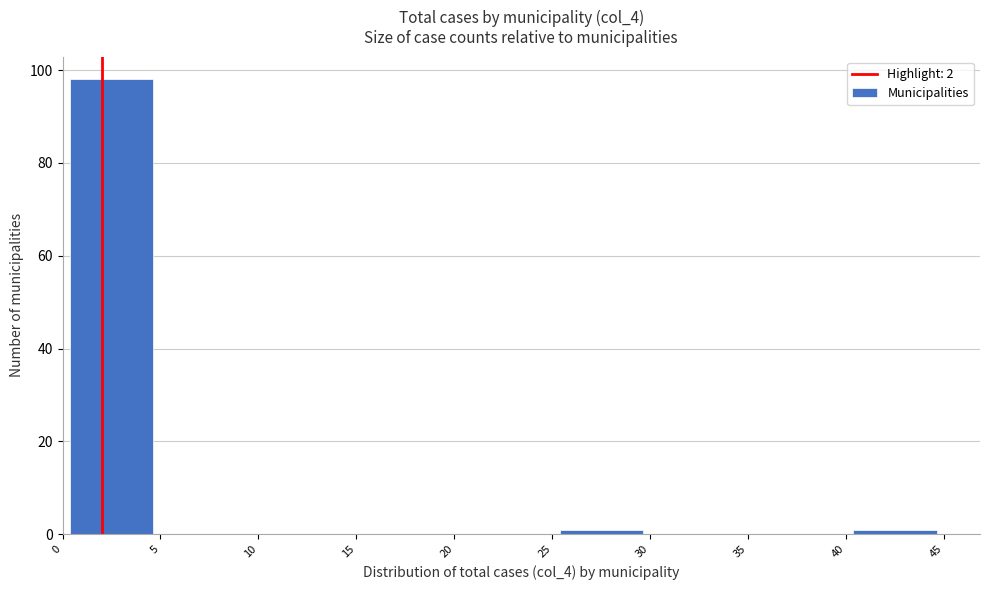

Reading left to right, transcribe this chart: for each bar, give the range it covers on the x-axis and its height. The values are not printed on the chart, so give them approximately, as read against the axis.

0 to 5: 98
5 to 10: 0
10 to 15: 0
15 to 20: 0
20 to 25: 0
25 to 30: under 2
30 to 35: 0
35 to 40: 0
40 to 45: under 2